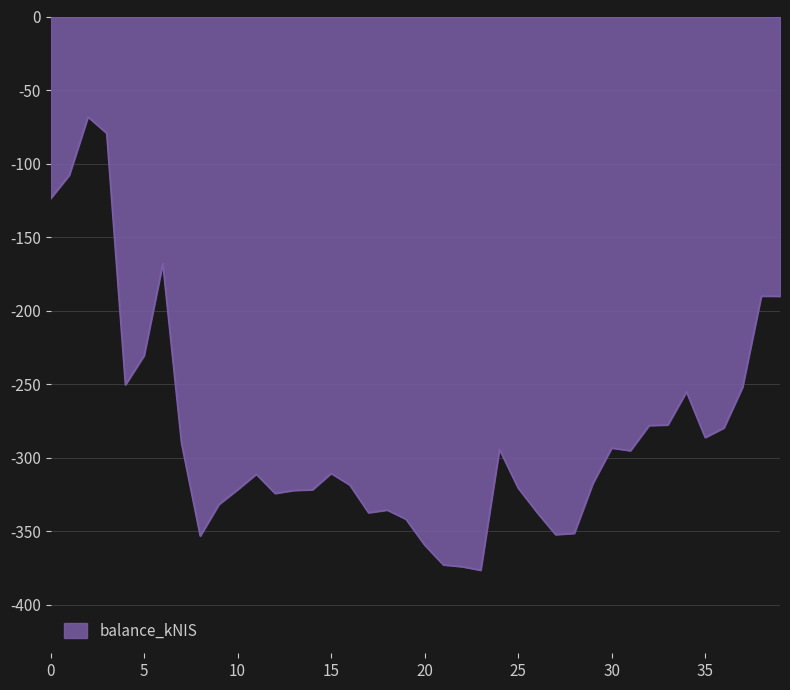

What is the maximum value shown in the chart?

-68.3